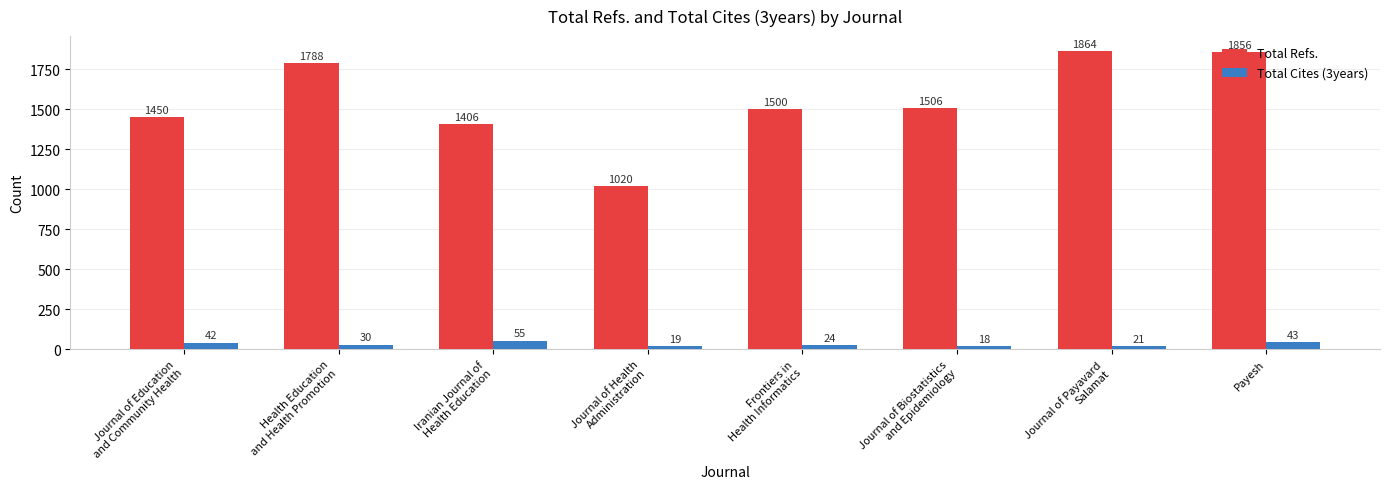

What is the label of the 1st bar from the right?

Payesh